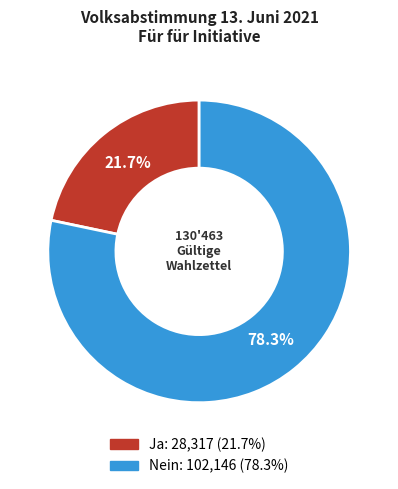

To the nearest percent, what is the average slice percentage?

50%